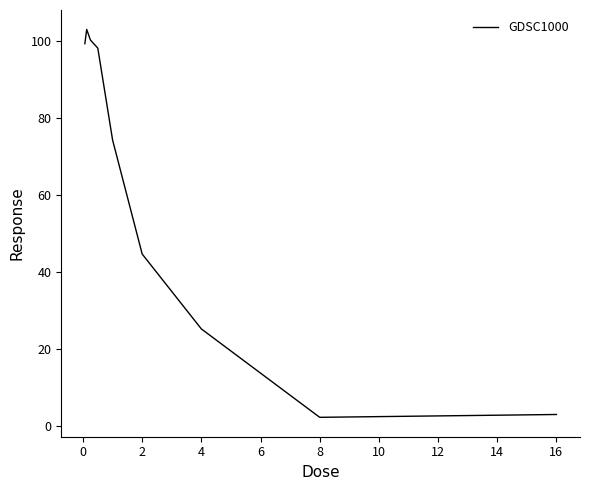

What is the average value?

61.1